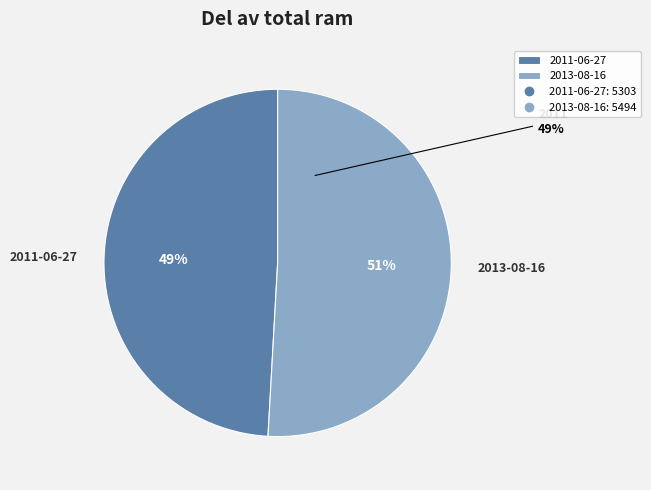

What percentage is the 2013-08-16 22:33:36 UTC slice, to the nearest percent?

51%